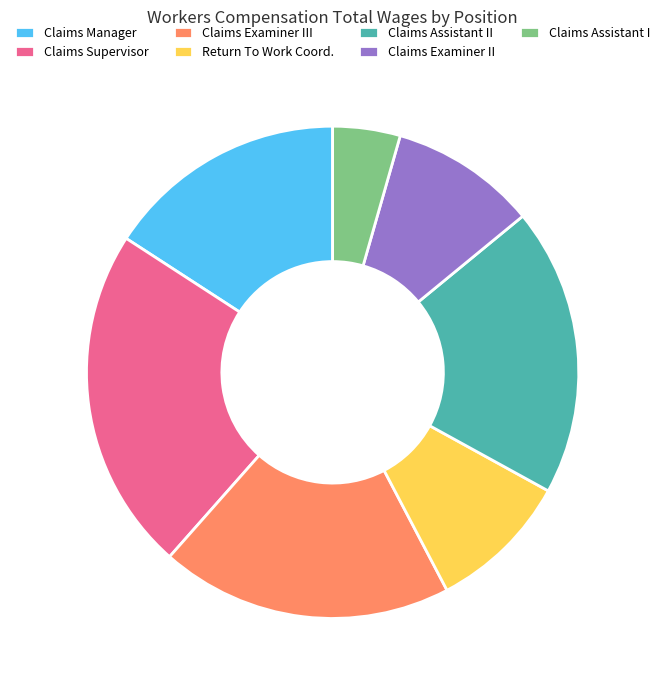

Which has a higher value, Claims Manager or Claims Assistant II?

Claims Assistant II